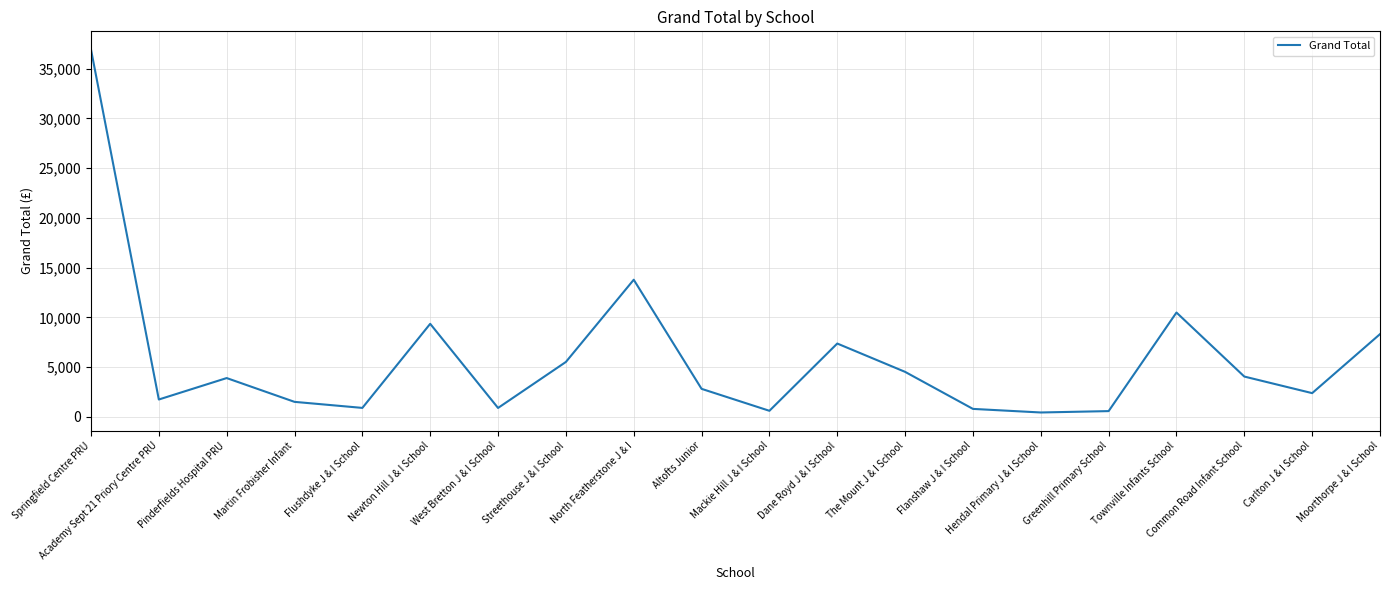

Where is the first local maximum?

Pinderfields Hospital PRU